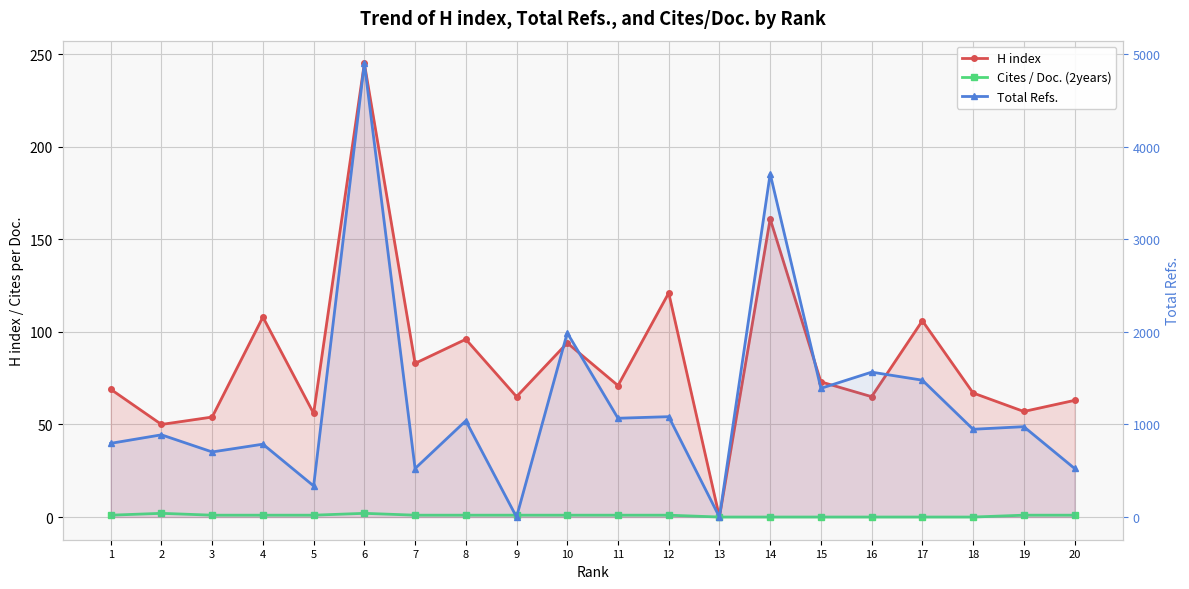

What is the difference between the Total Refs. values at 17 and 8?

438